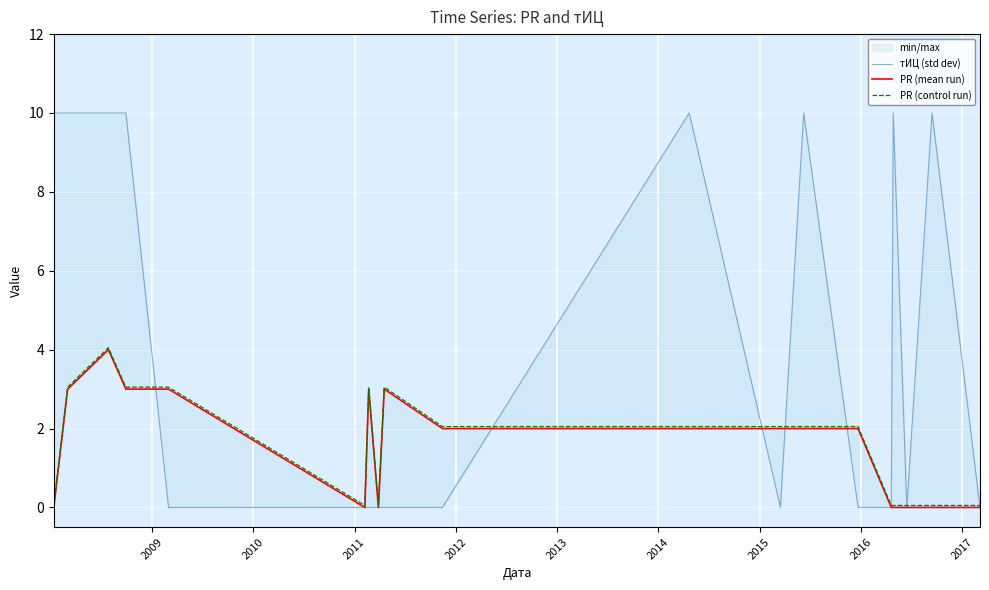

Is it true that тИЦ (std dev) equals 2.8 at 12?

False